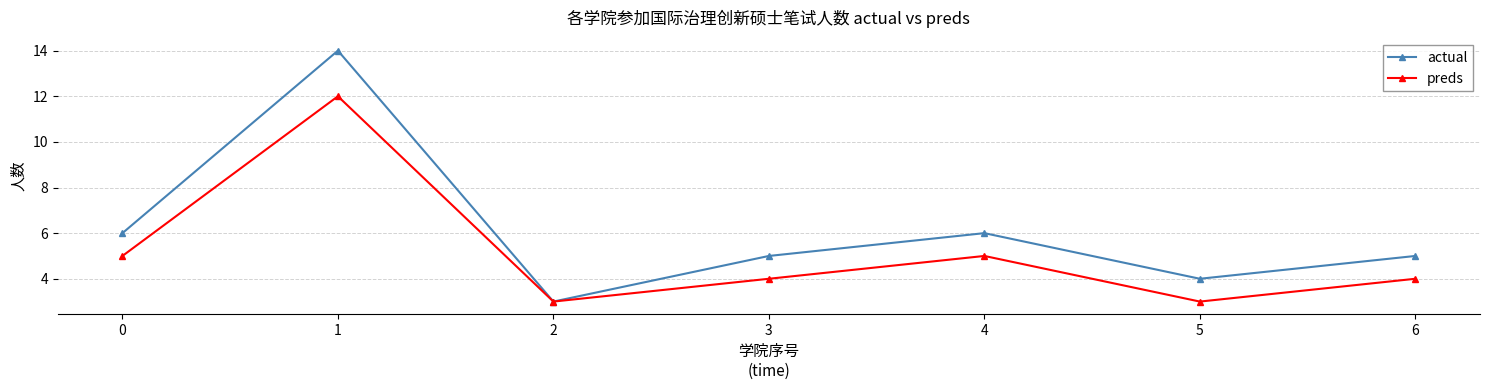

List the series in order of their overall mean, lowest first.

preds, actual